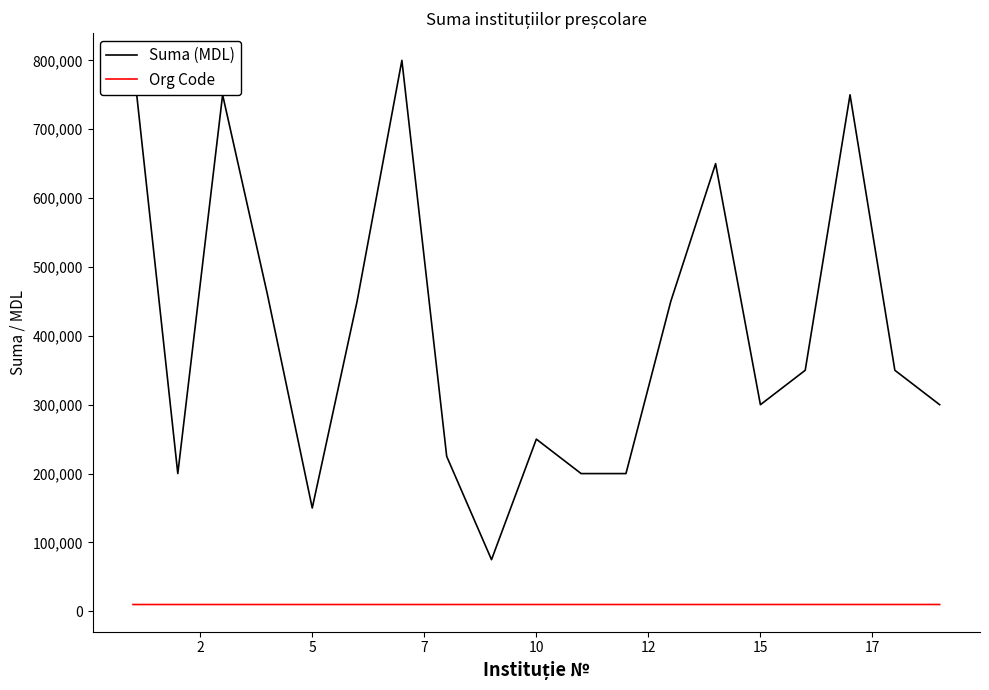

Reading right to left, transcribe all the data shown in this chart.

Suma (MDL): 300000	350000	750000	350000	300000	650000	450000	200000	200000	250000	75000	225000	800000	450000	150000	460000	750000	200000	800000
Org Code: 9902	9901	9900	9899	9898	9897	9896	9895	9894	9893	9892	9891	9889	9888	9886	9885	9884	9883	9882